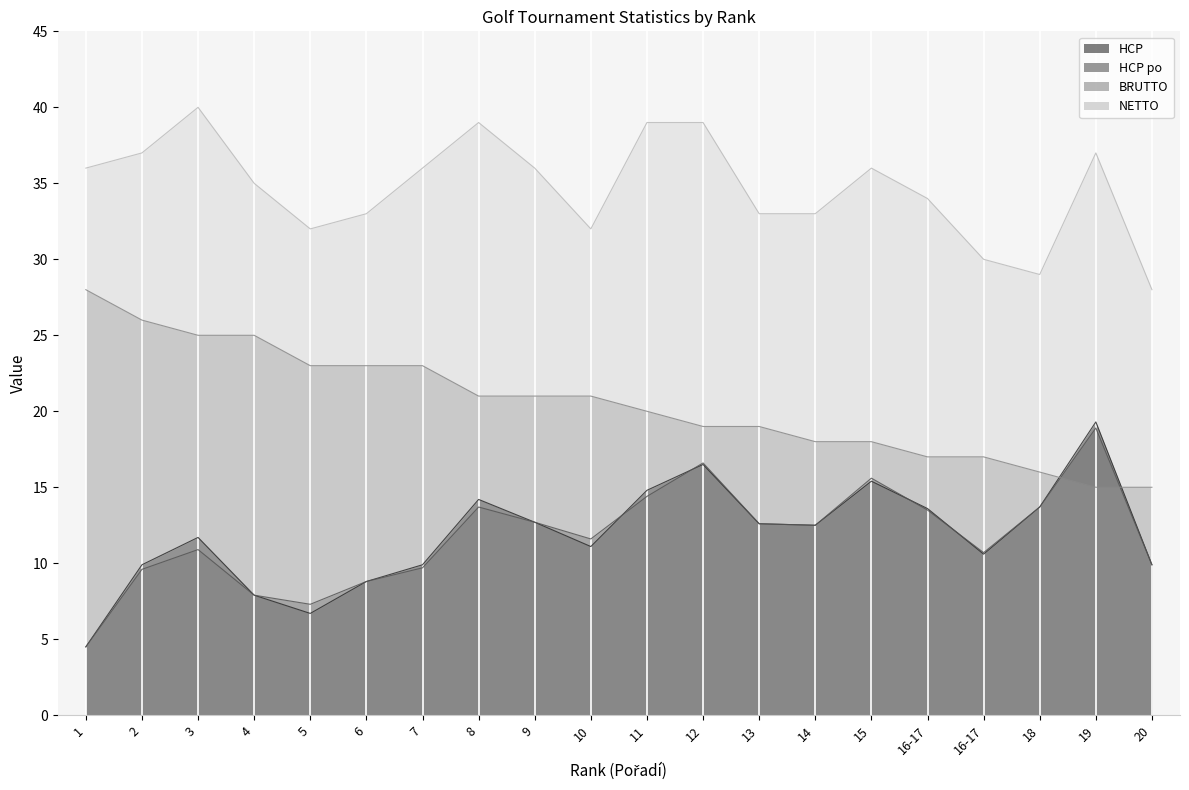

True or false: BRUTTO and NETTO cross at least once.

False